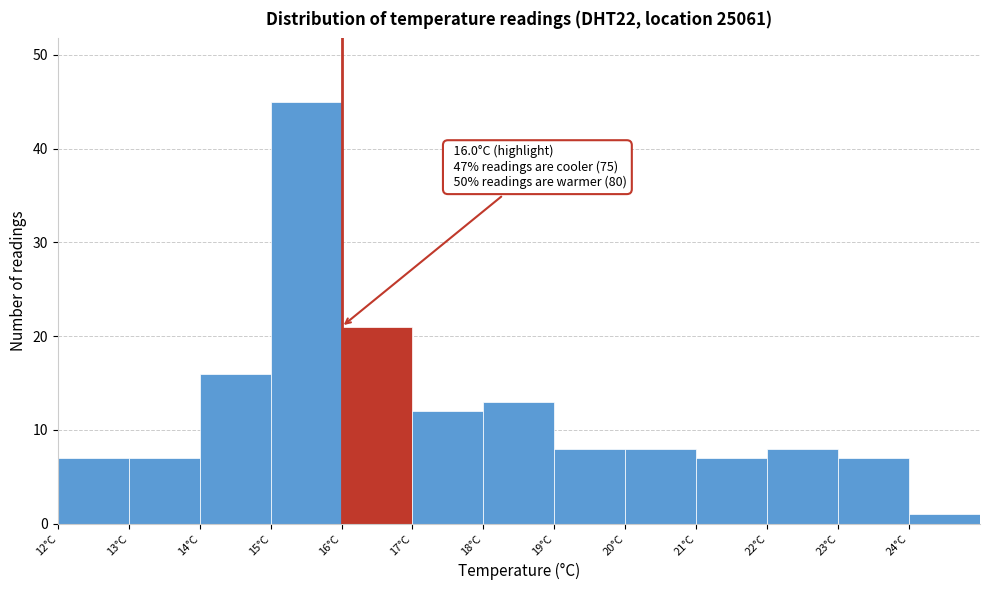

Which range on the x-axis has the tallest bar?

15 to 16